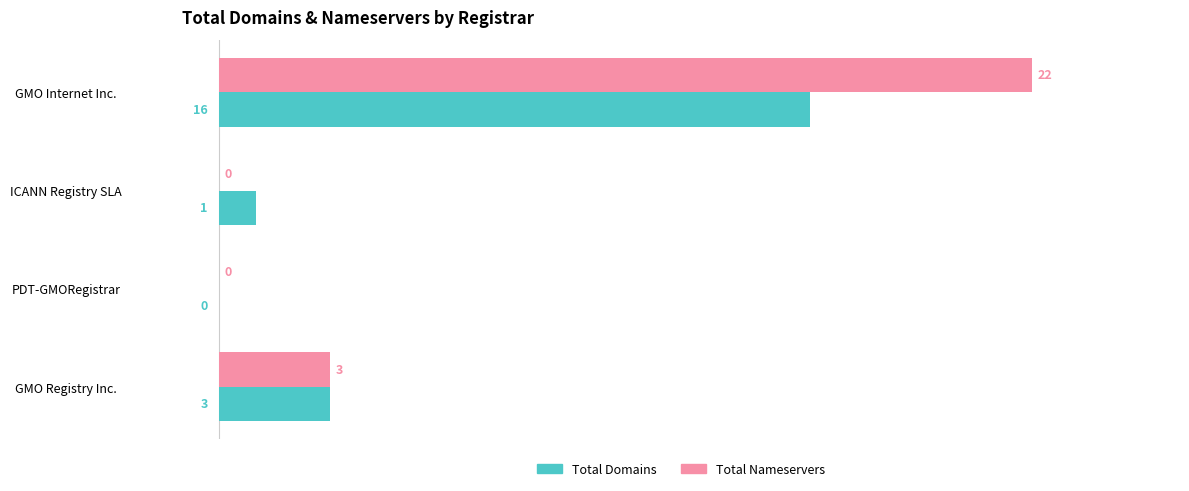

At which category is the sum across all series the highest?

GMO Internet Inc.